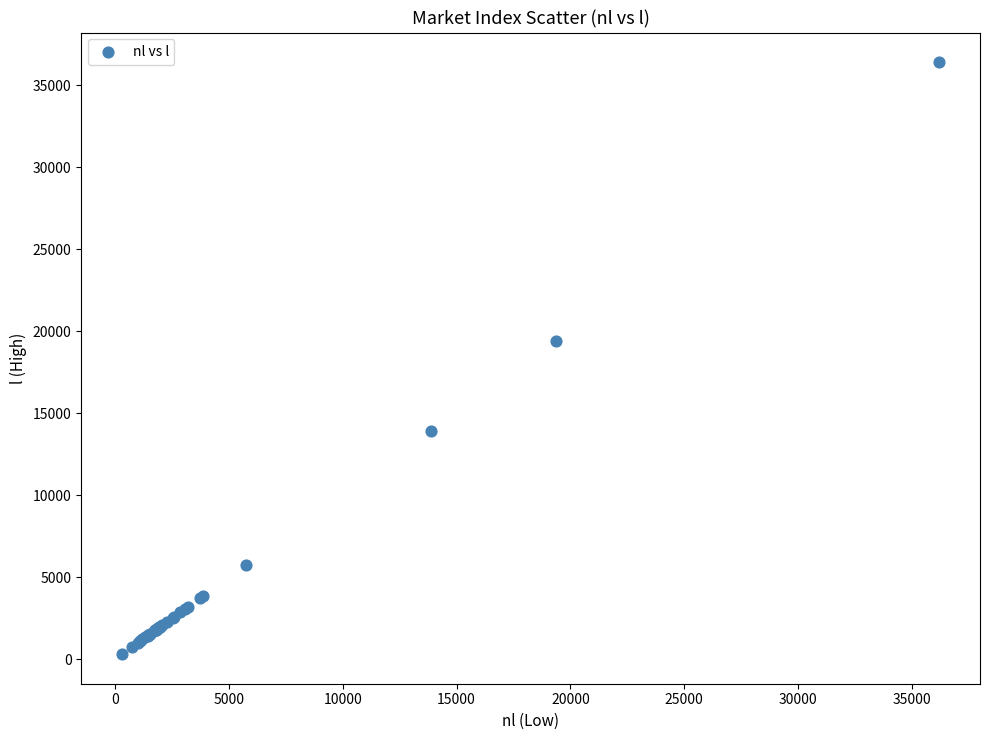

What Y value in the scatter plot is closest to 18360?

19406.4